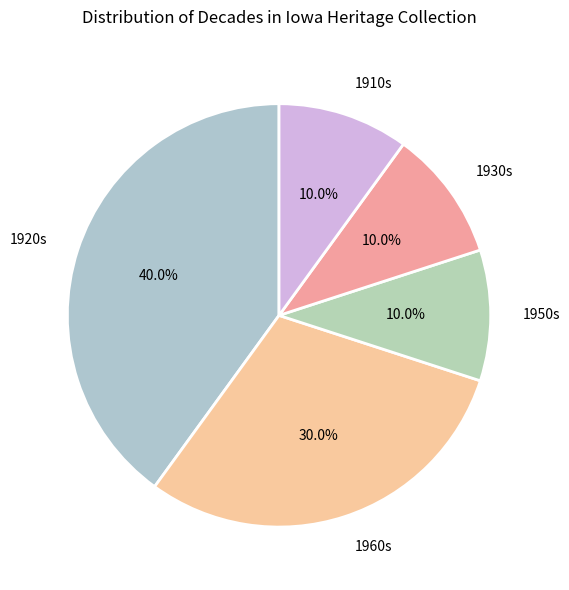

Which slice is the largest?

1920s